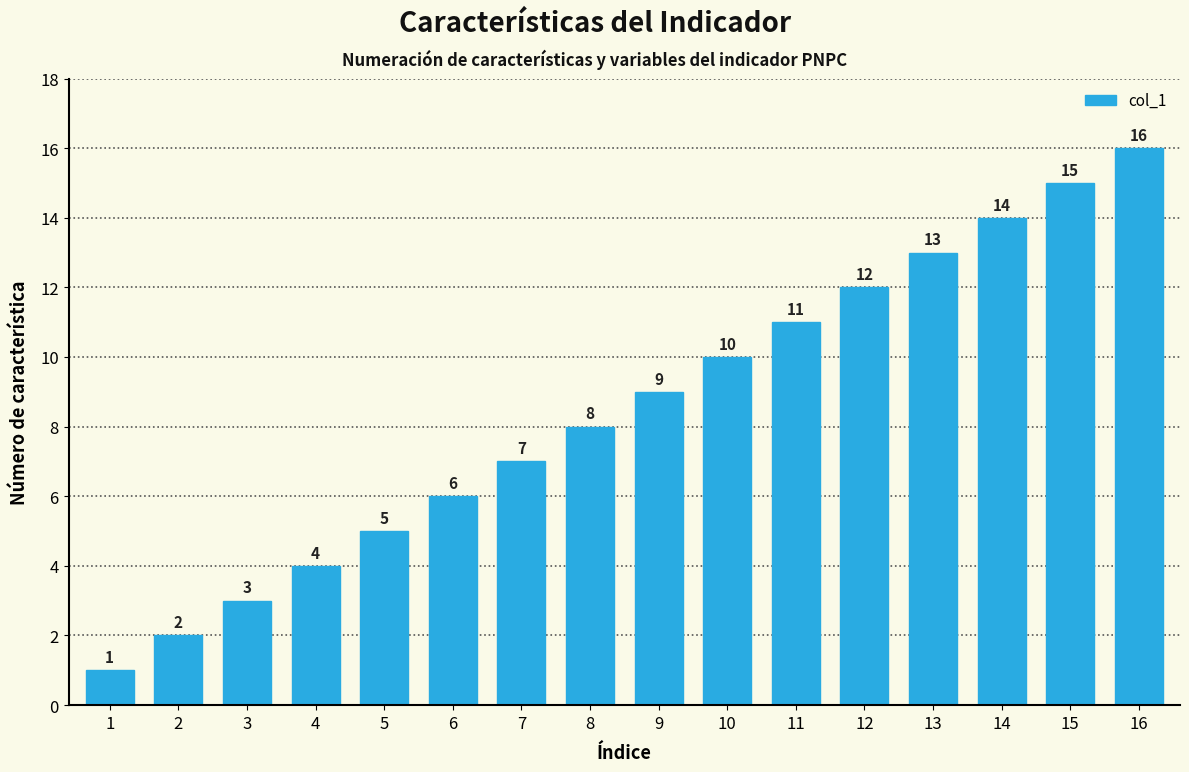

What is the difference between the maximum and minimum values?

15